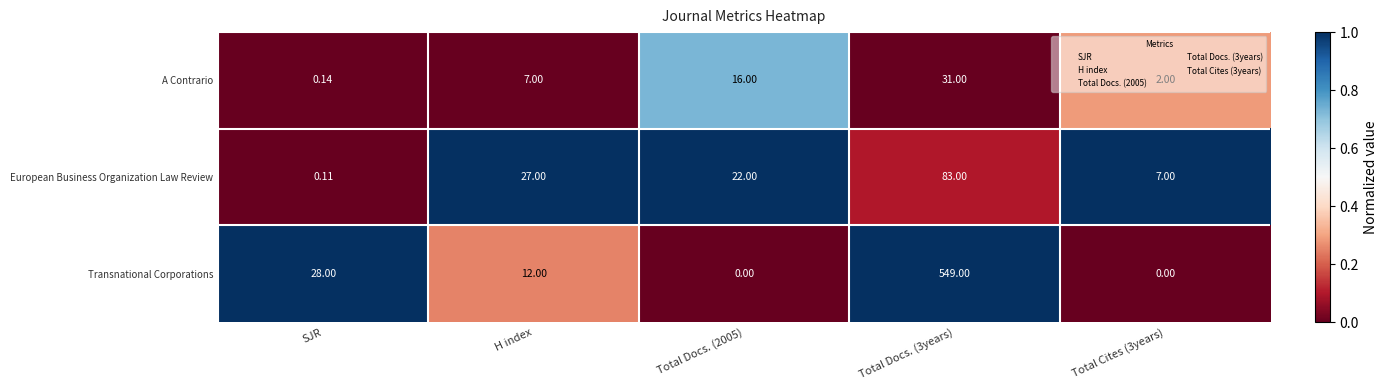

At which category is the sum across all series the highest?

Total Docs. (3years)